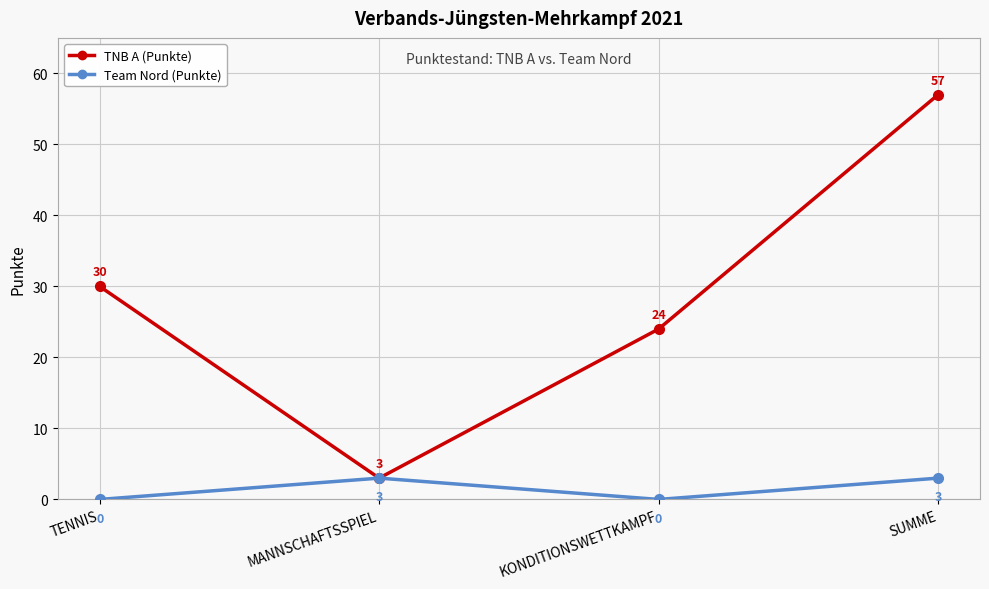

Reading left to right, what are all the values shown in this chart?

TNB A (Punkte): TENNIS=30	MANNSCHAFTSSPIEL=3	KONDITIONSWETTKAMPF=24	SUMME=57
Team Nord (Punkte): TENNIS=0	MANNSCHAFTSSPIEL=3	KONDITIONSWETTKAMPF=0	SUMME=3